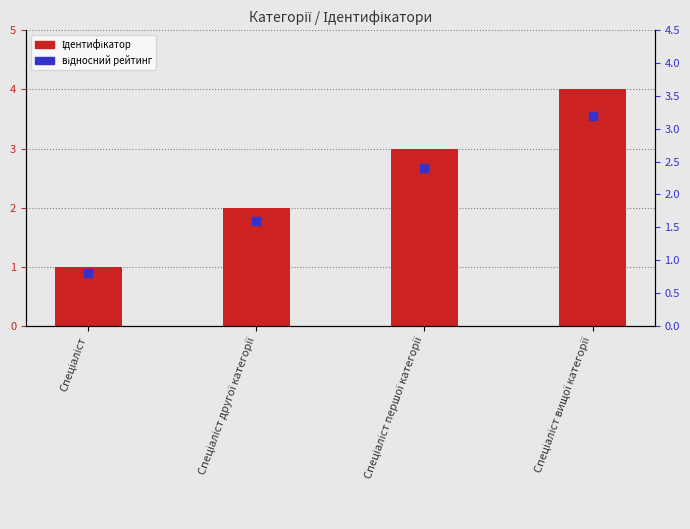

Which series has the largest total across all categories?

Ідентифікатор